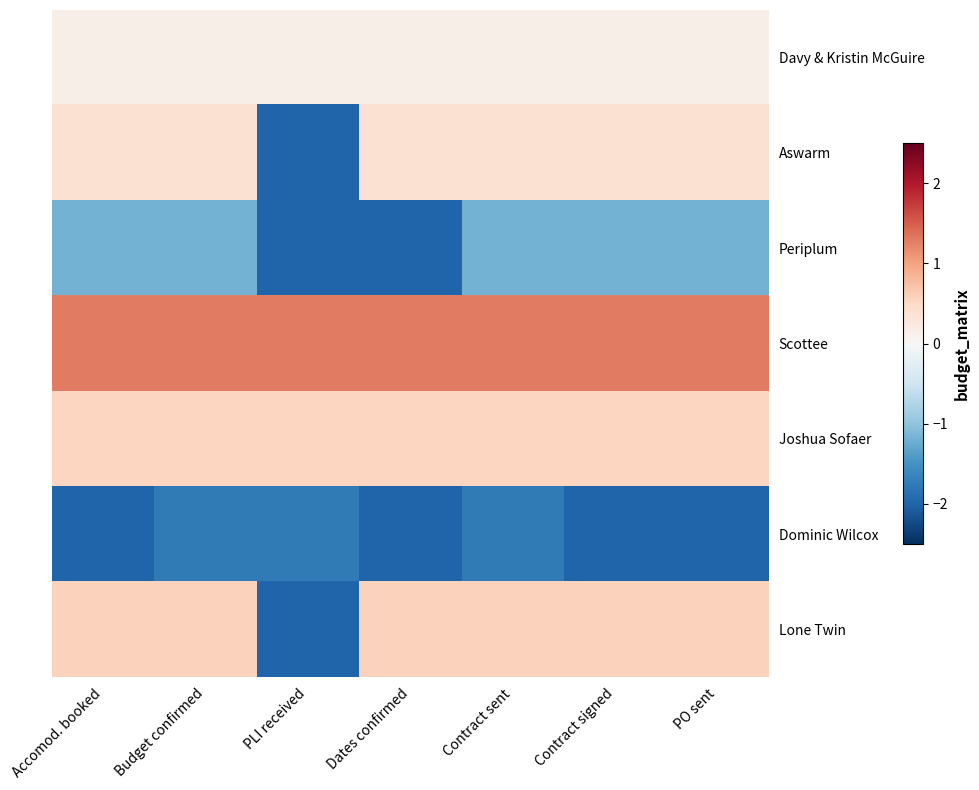

How many categories are shown in the chart?

7